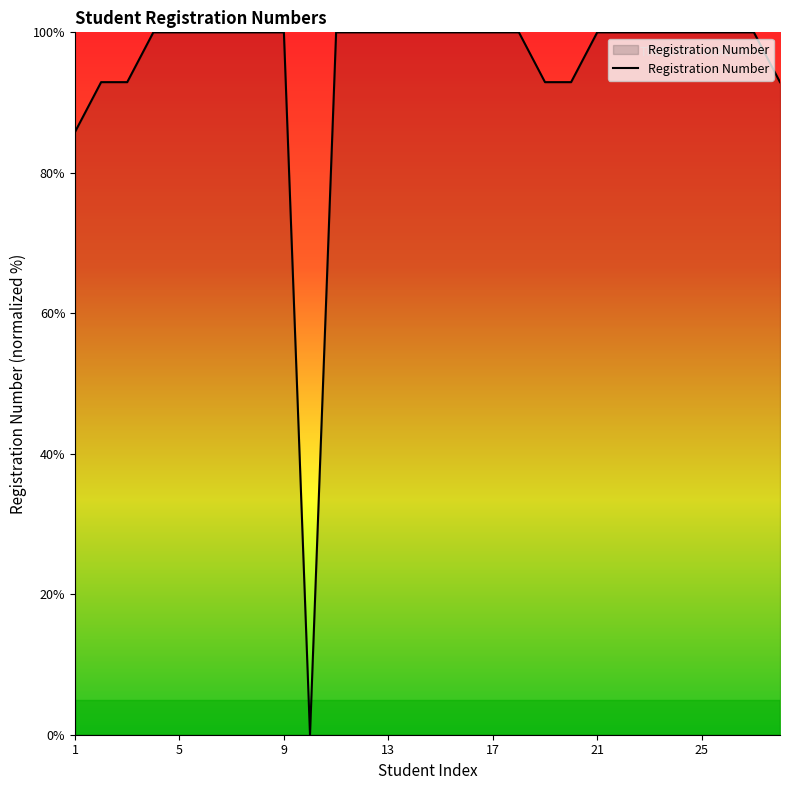

Reading right to left, extract all data points from this chart.

92.9	100.0	100.0	100.0	100.0	100.0	100.0	100.0	92.9	92.9	100.0	100.0	100.0	100.0	100.0	100.0	100.0	100.0	0.0	100.0	100.0	100.0	100.0	100.0	100.0	92.9	92.9	85.8